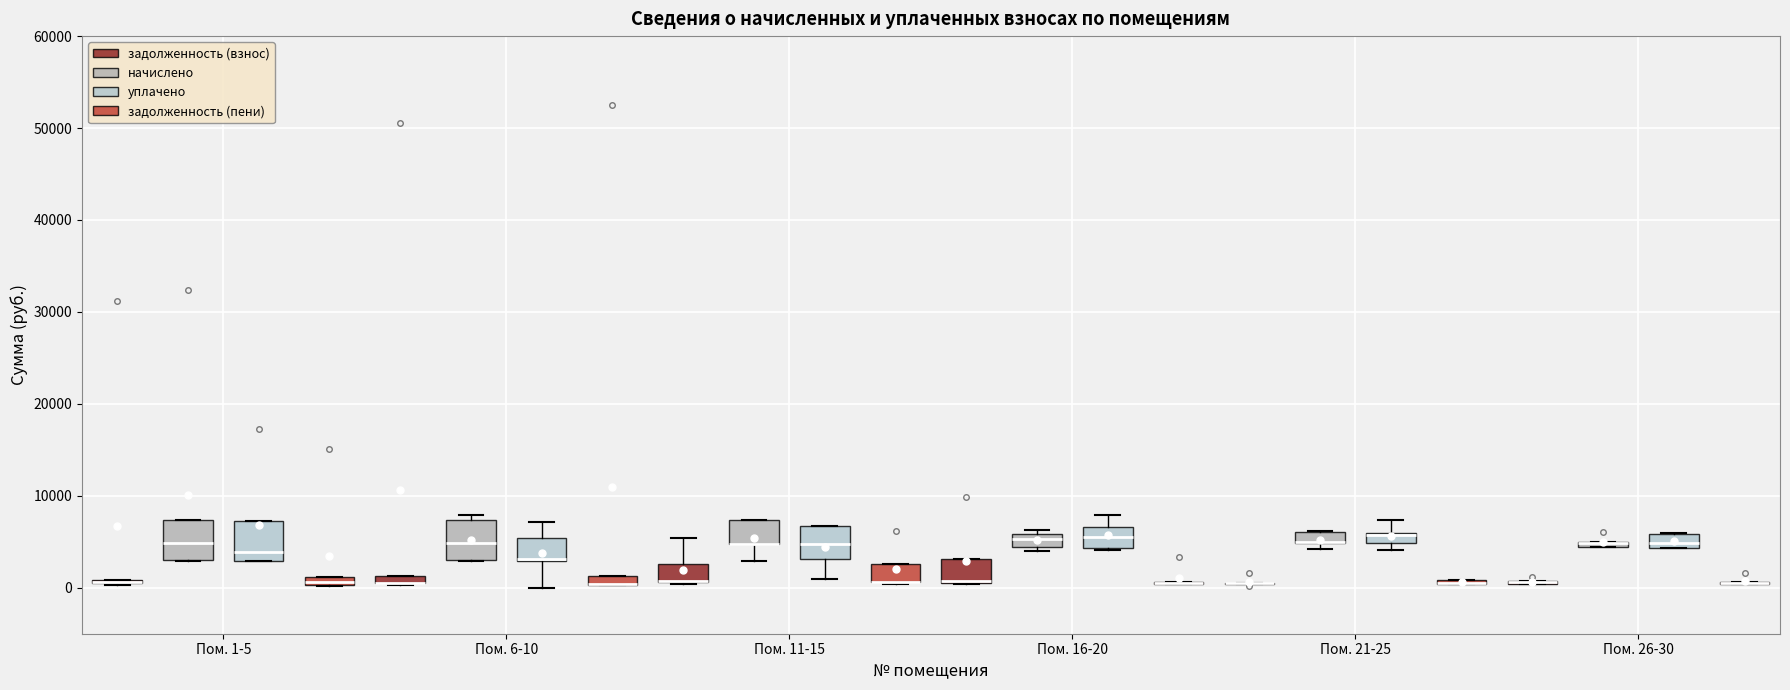

Where is the upper edge of the box for Пом. 11-15 (задолженность (взнос)) on the y-axis? The values are not printed on the chart, so give them approximately, as read against the axis.

3000